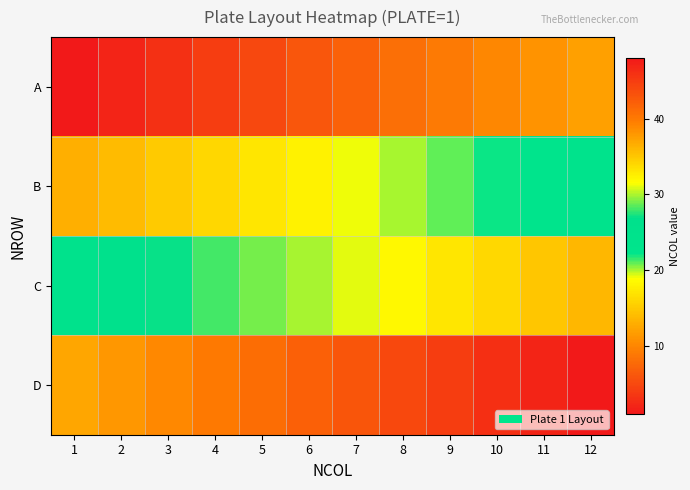

What is the difference between the highest and lowest values at 5?

36